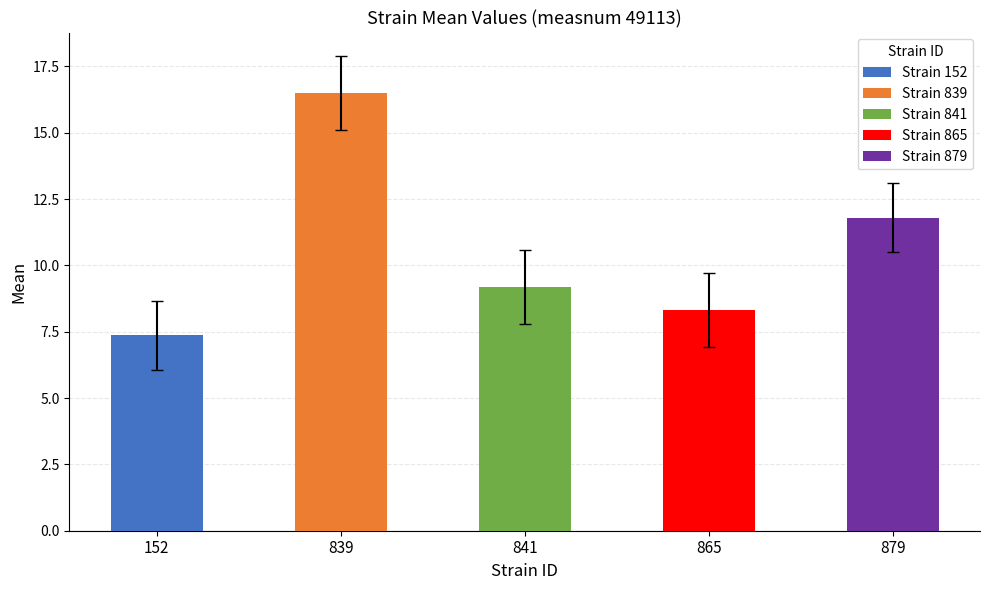

Where does the mean series first go above 9?

839